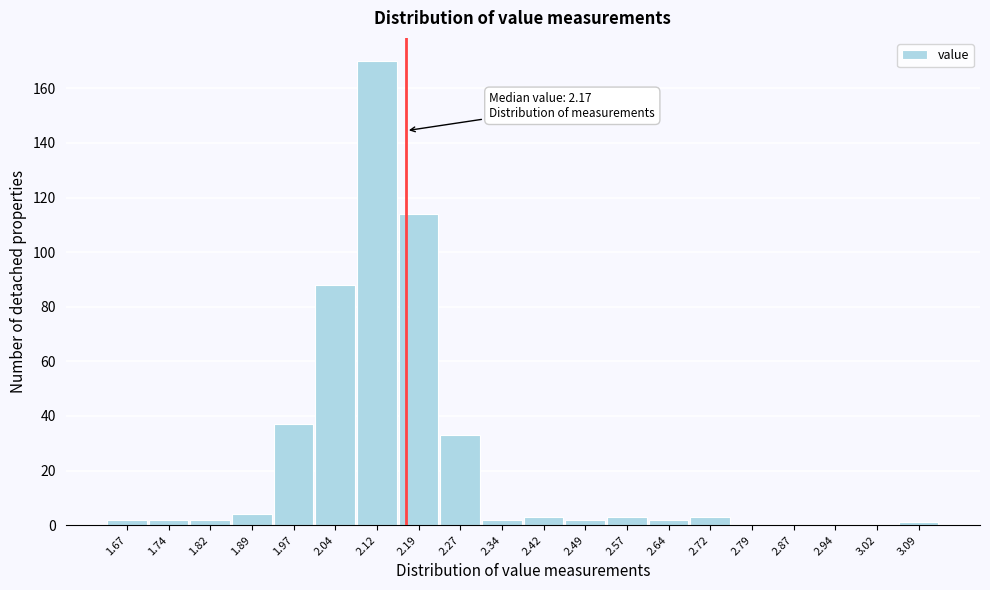

Which range on the x-axis has the tallest bar?

2.080 to 2.155